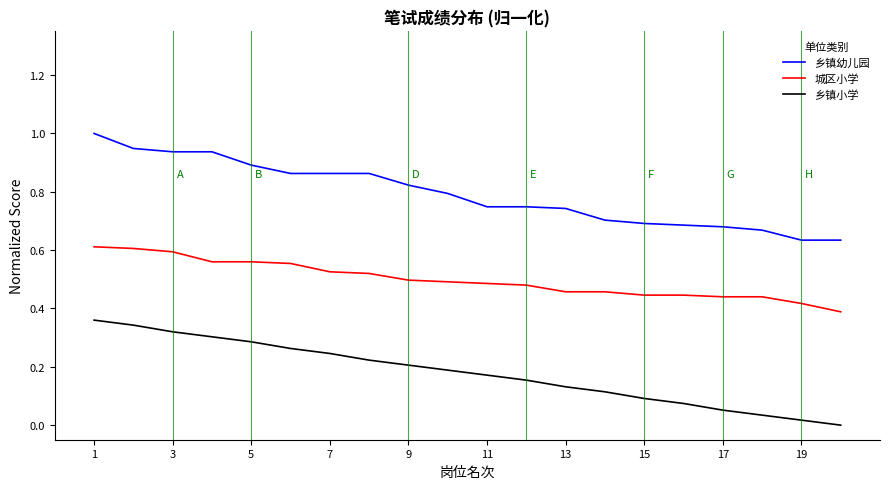

True or false: 城区小学 and 乡镇幼儿园 cross at least once.

False